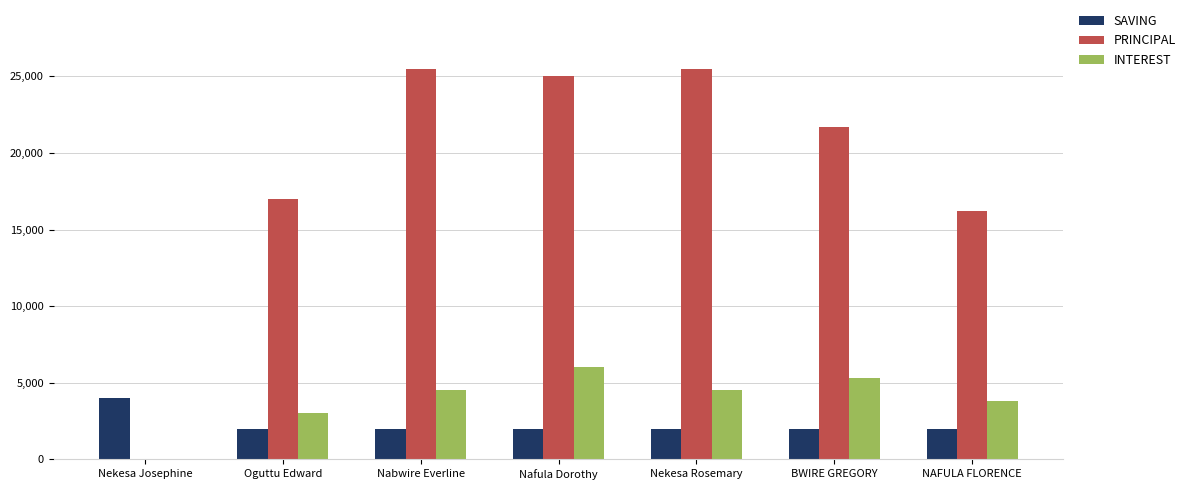

The PRINCIPAL series shows 25500 at Nekesa Rosemary. True or false?

True